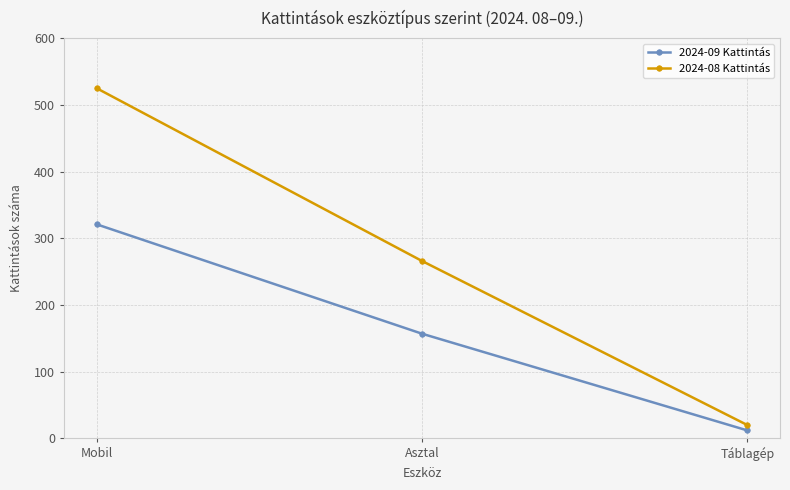

Read the 2024-09 Kattintás value at Mobil.

321